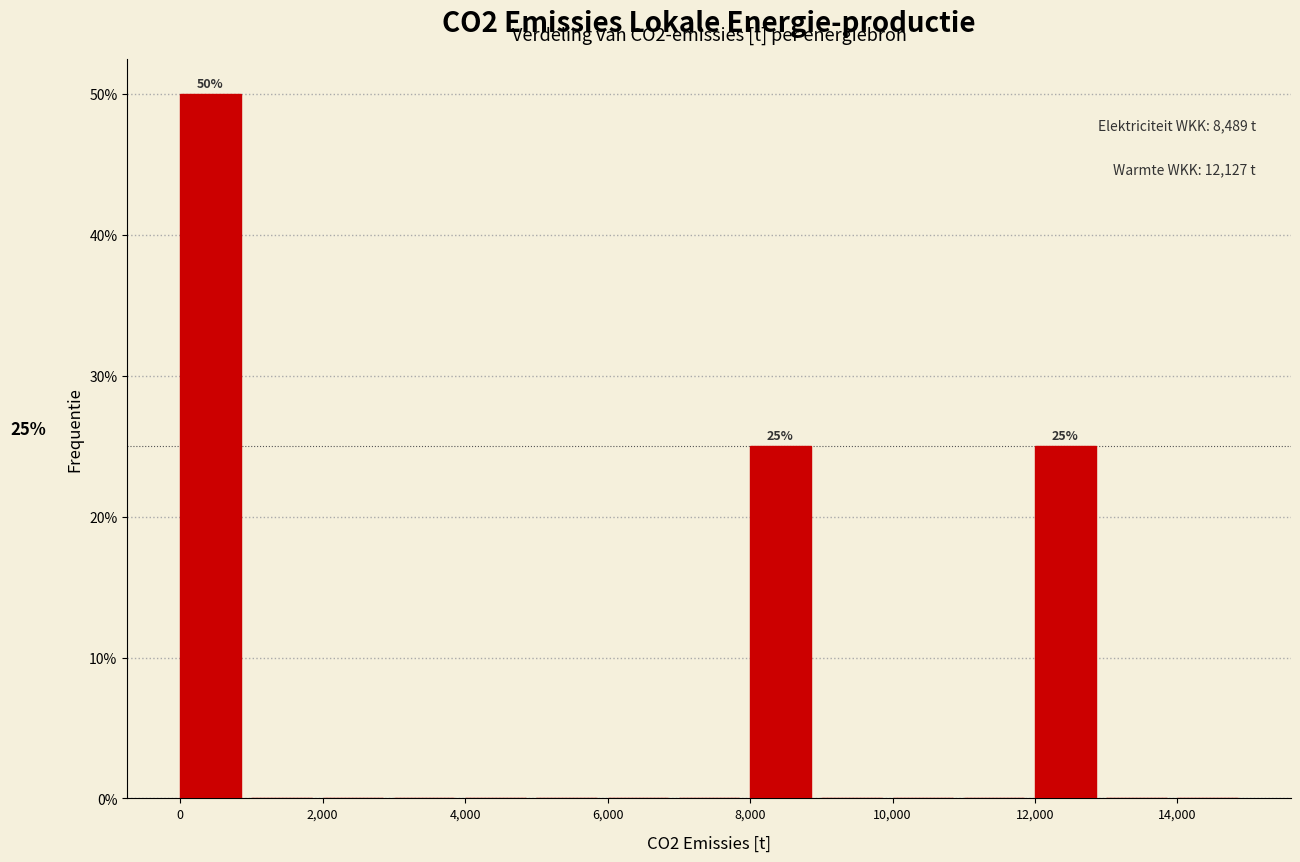

Over which range of the x-axis is the bar tallest?

0 to 1000